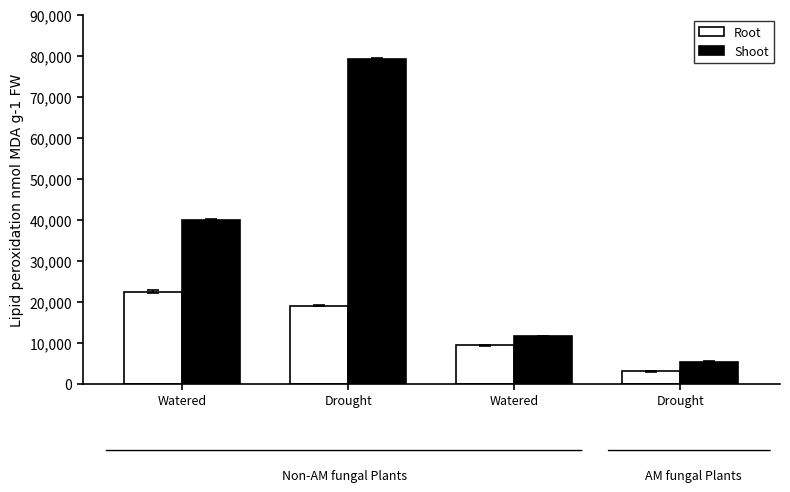

How many bars are there in each group?

2